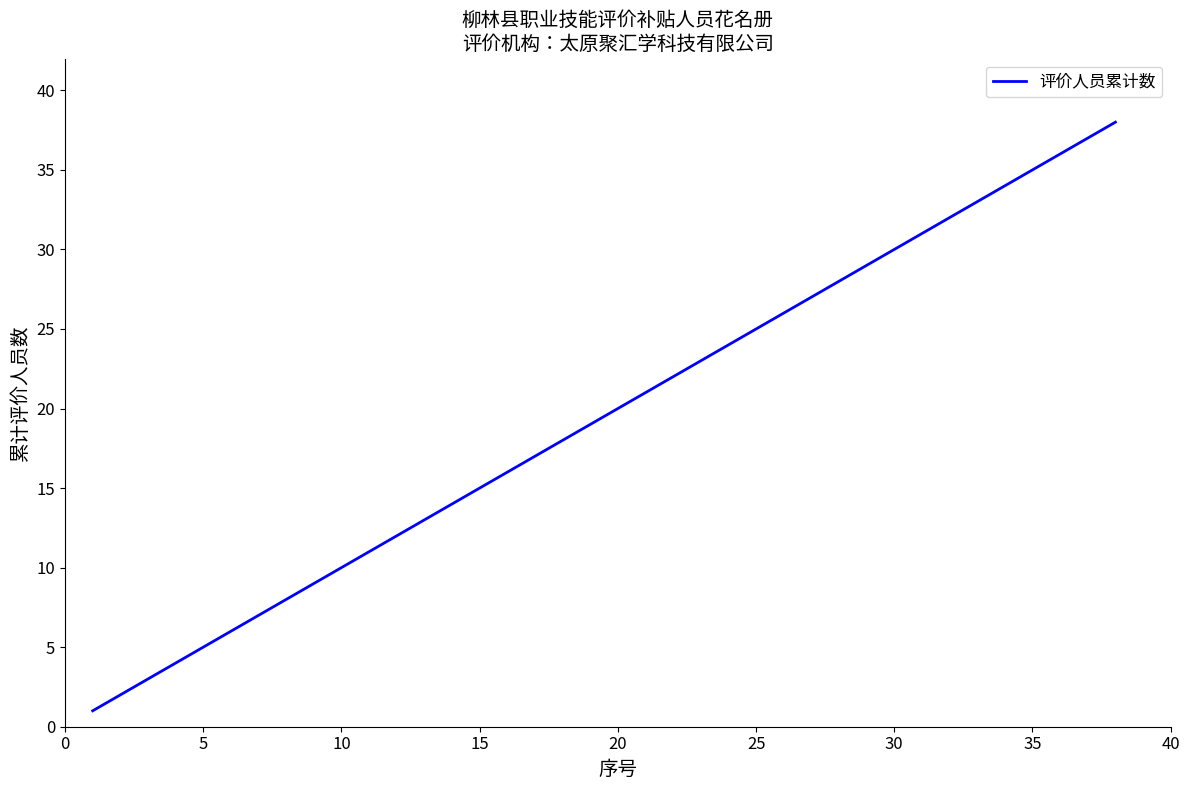

Reading left to right, list all the values displayed in this chart.

1	2	3	4	5	6	7	8	9	10	11	12	13	14	15	16	17	18	19	20	21	22	23	24	25	26	27	28	29	30	31	32	33	34	35	36	37	38